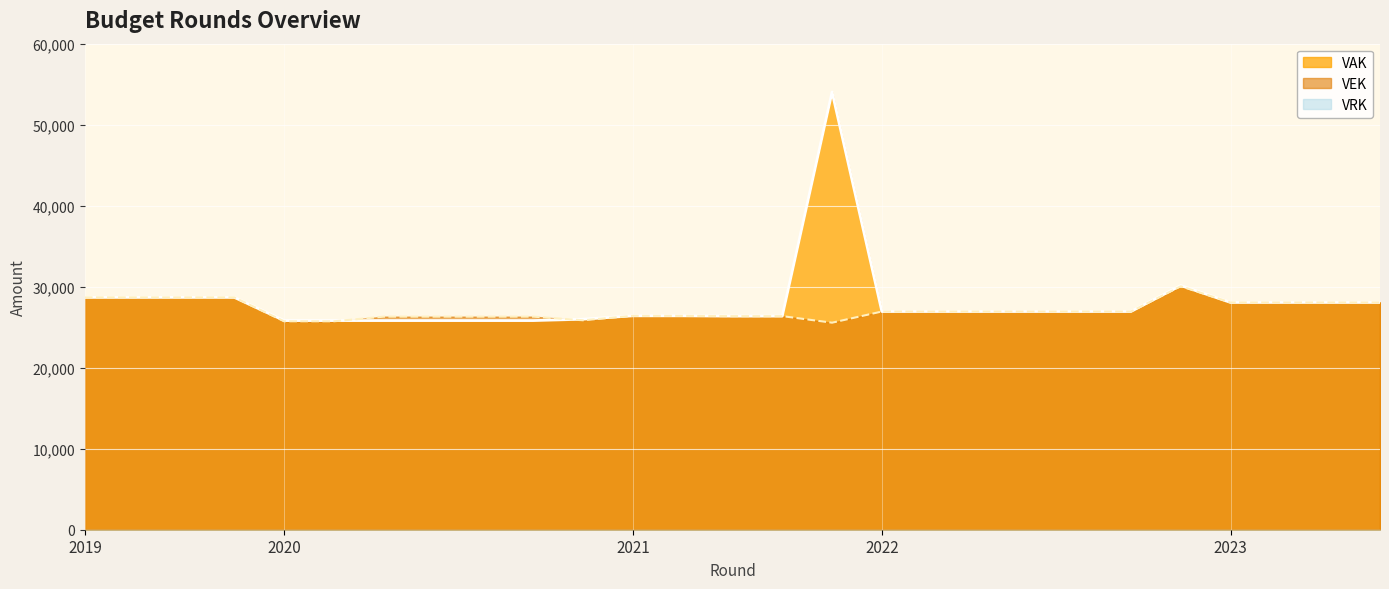

What is the difference between the maximum and second lowest values in the VEK series?

4321